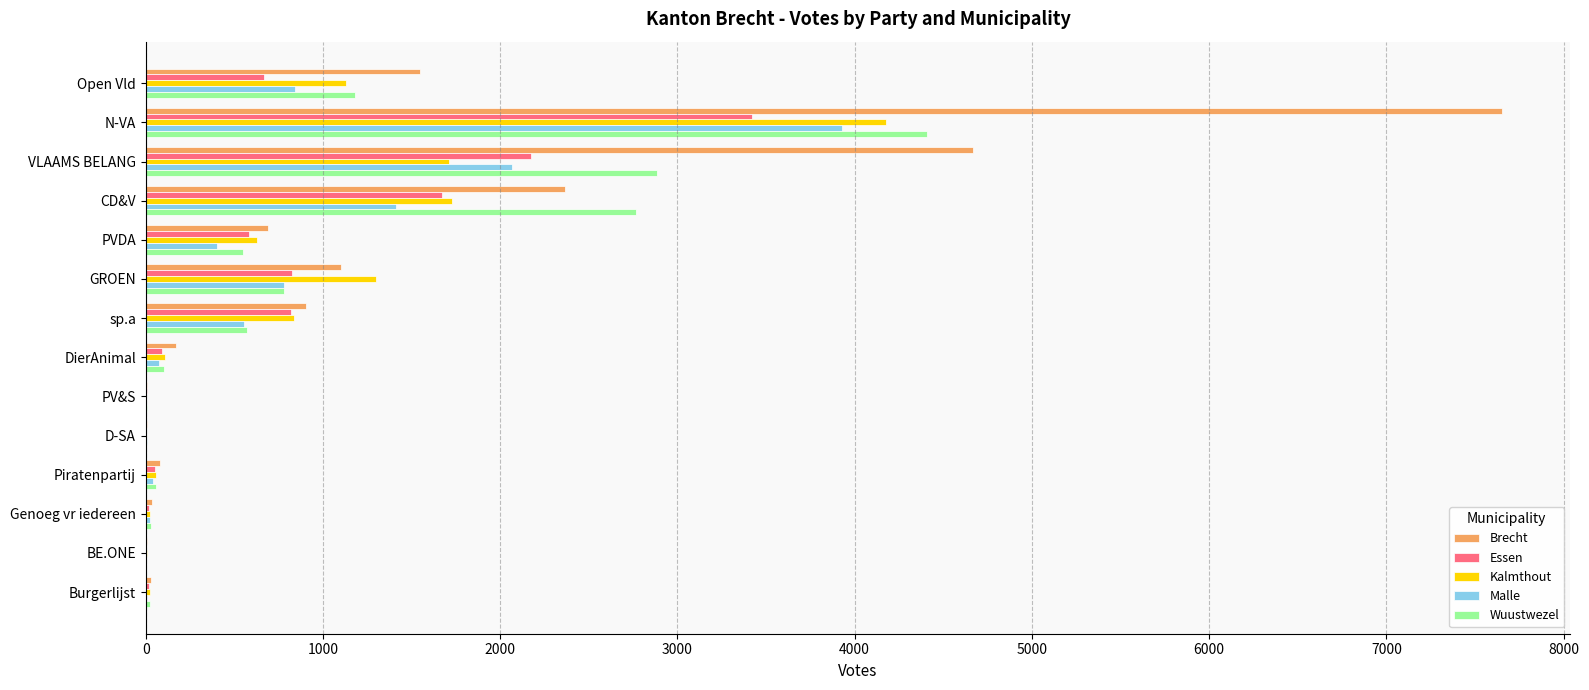

Where is Malle nearest to the value 1964?

VLAAMS BELANG